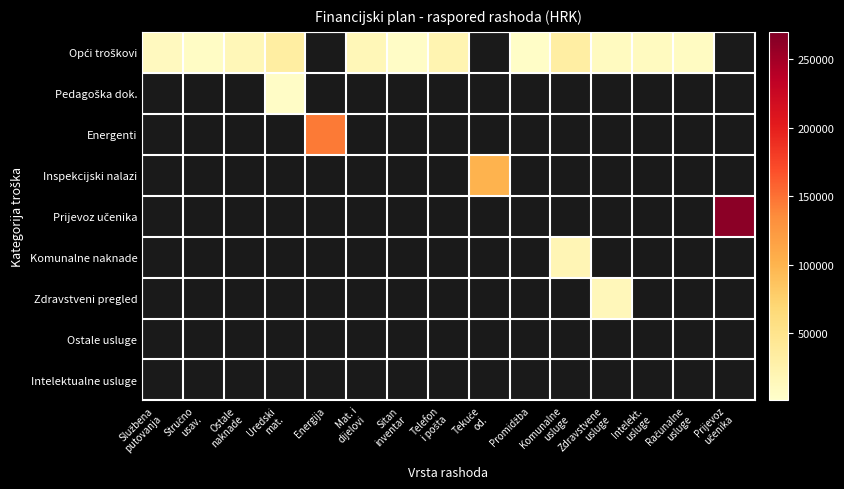

Which category has the lowest value in the Intelektualne usluge series?

Službena putovanja